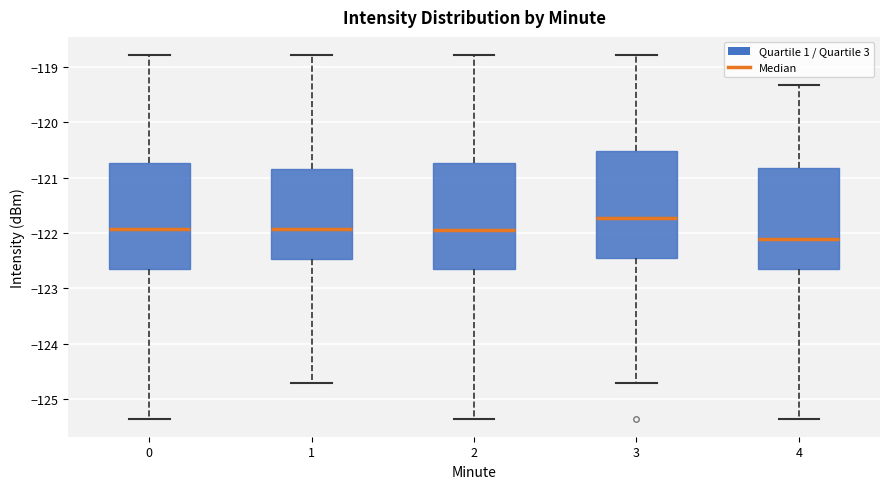

Reading left to right, read every box against the y-axis: the position of its median line, the range the box covers, and the ends of its whiskers. The values are not printed on the chart, so give them approximately, as read against the axis.

0: median -121.9, box -122.7 to -120.7, whiskers -125.4 to -118.8
1: median -121.9, box -122.5 to -120.8, whiskers -124.7 to -118.8
2: median -121.9, box -122.7 to -120.7, whiskers -125.4 to -118.8
3: median -121.7, box -122.4 to -120.5, whiskers -124.7 to -118.8
4: median -122.1, box -122.7 to -120.8, whiskers -125.4 to -119.3